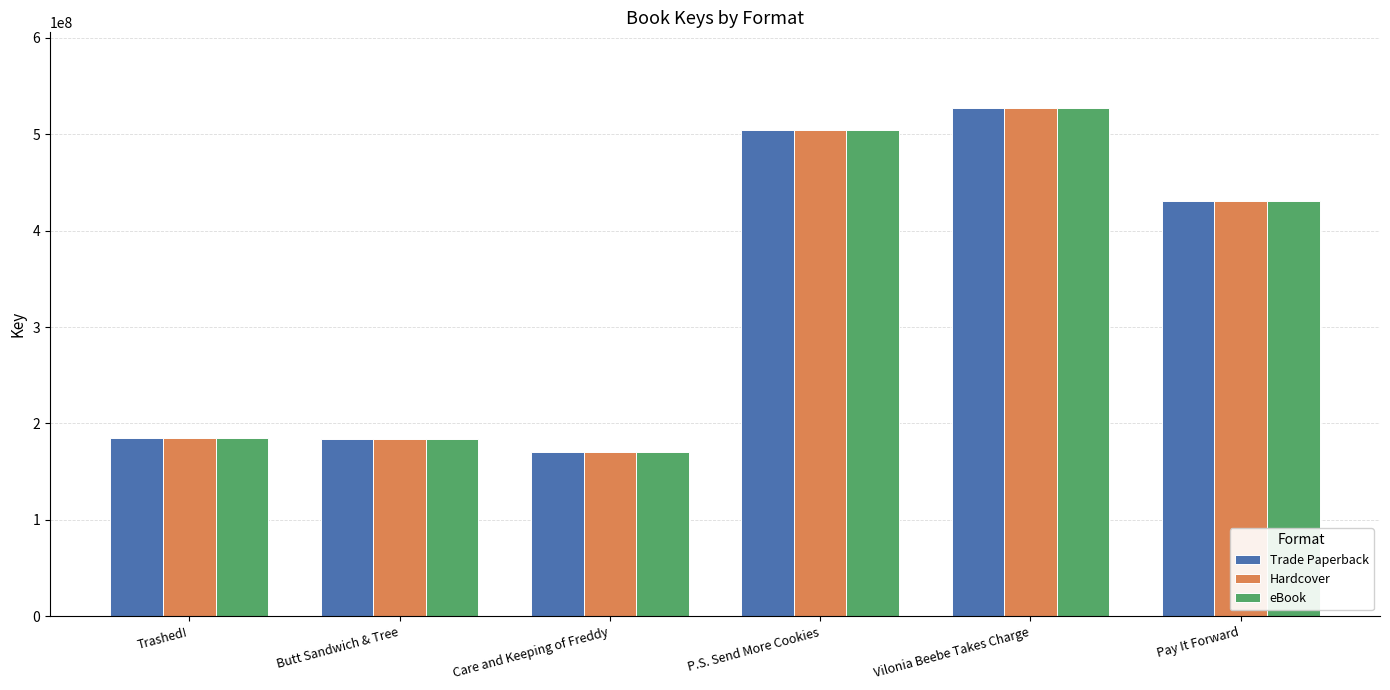

The value of eBook at P.S. Send More Cookies is 726602039. True or false?

False